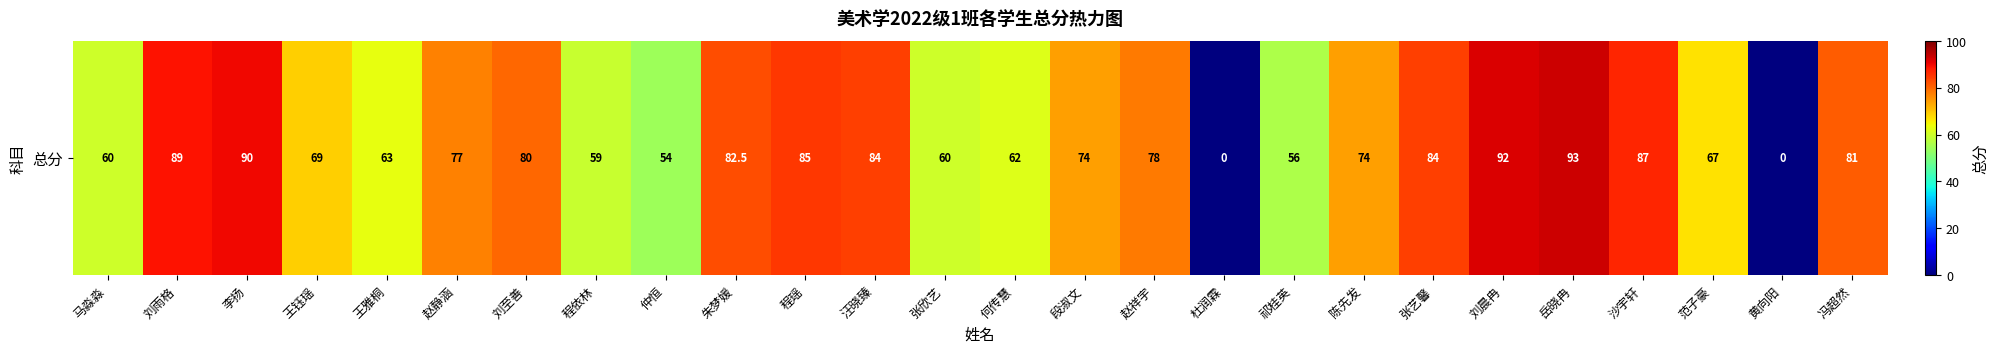

How many values are below 77?

13